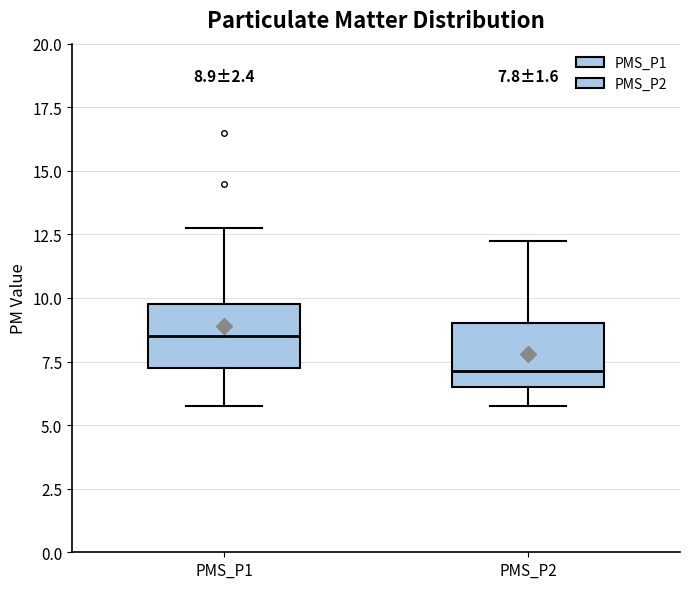

Which box has the lowest median line?

PMS_P2